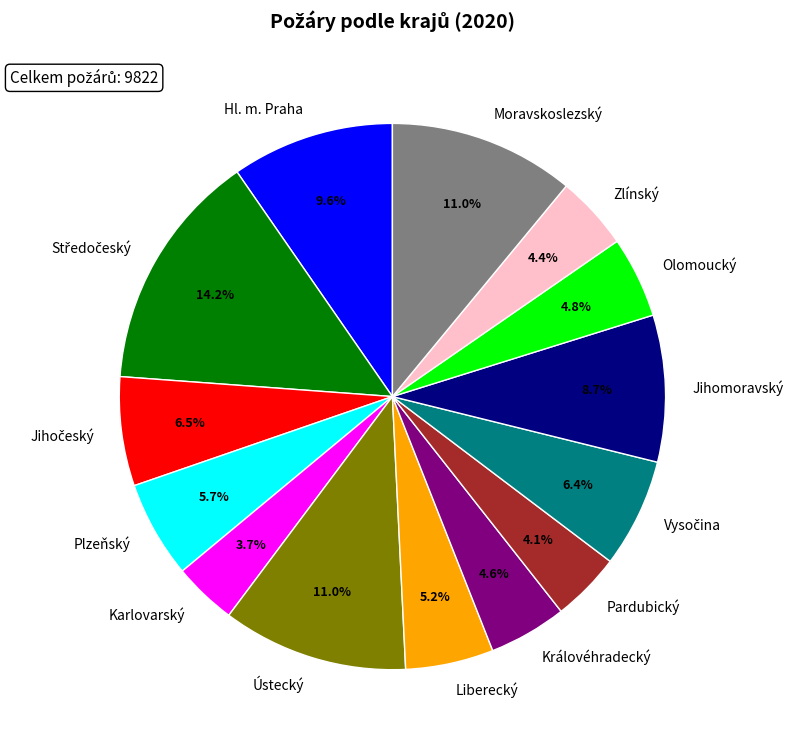

Is there a majority slice in this chart?

No